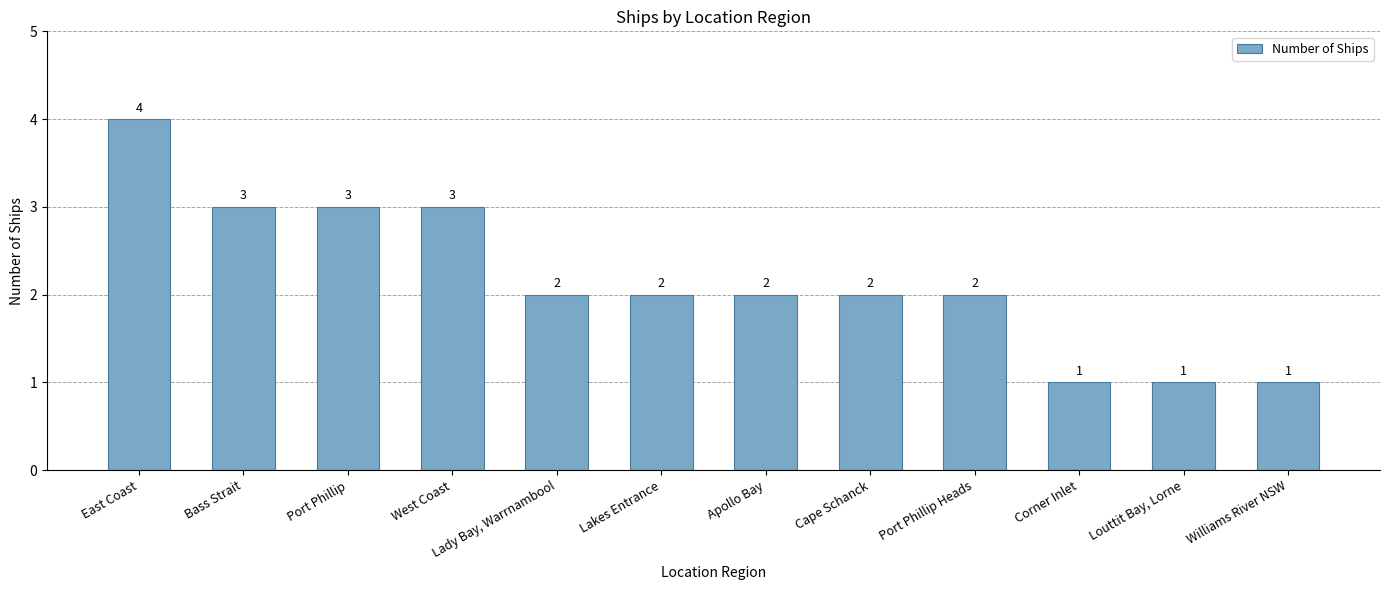

How many data points does each series have?

12